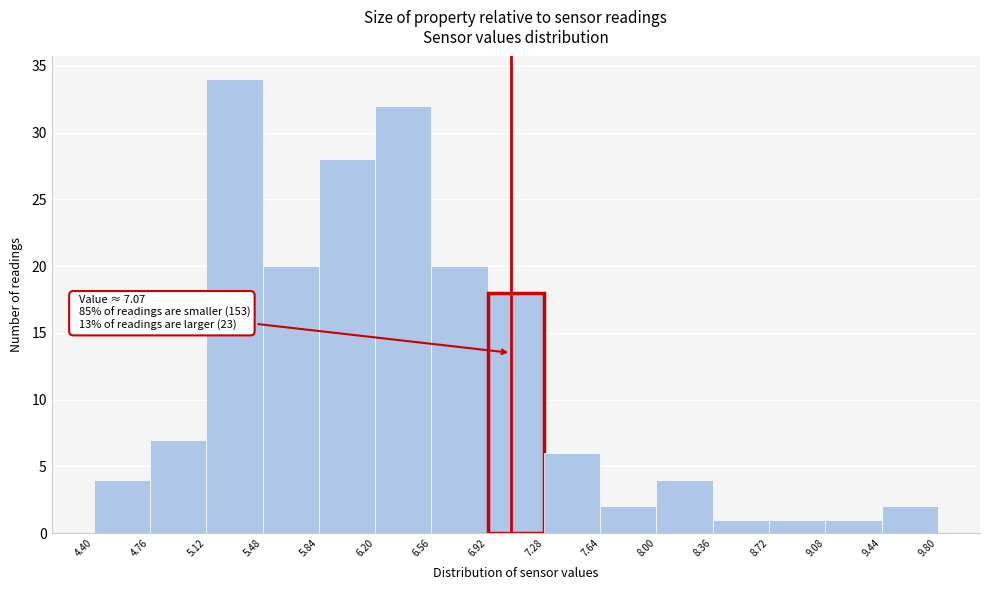

Which range on the x-axis has the tallest bar?

5.12 to 5.48